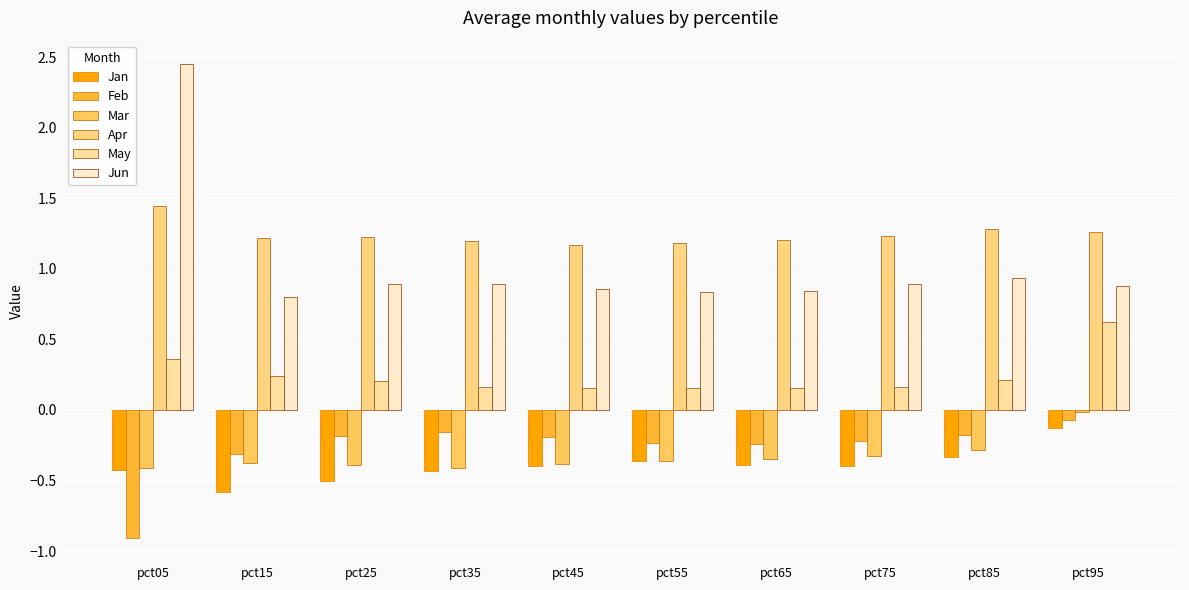

What is the sum of the Jun values at pct95 and pct45?

1.7